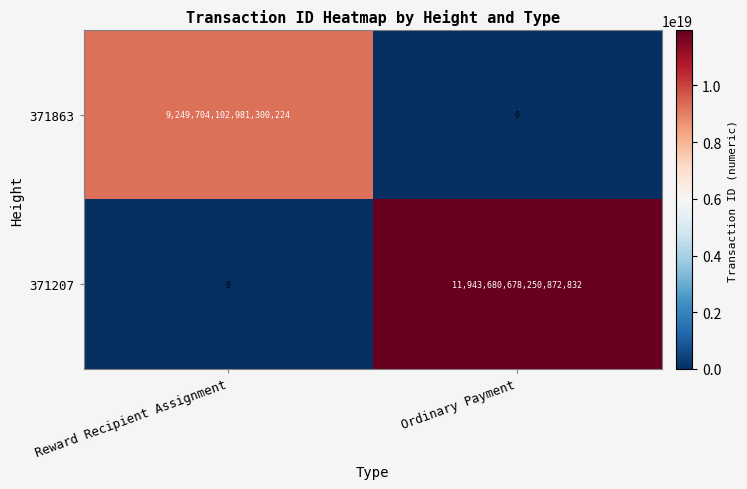

At how many categories does at least one series exceed 11734672463274962944?

1